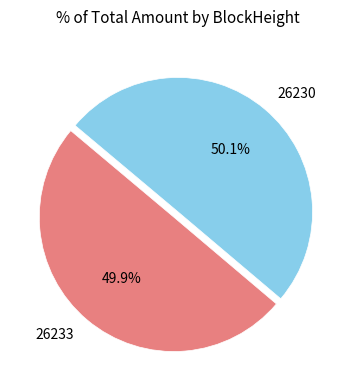

To the nearest percent, what portion does 26230 represent?

50%